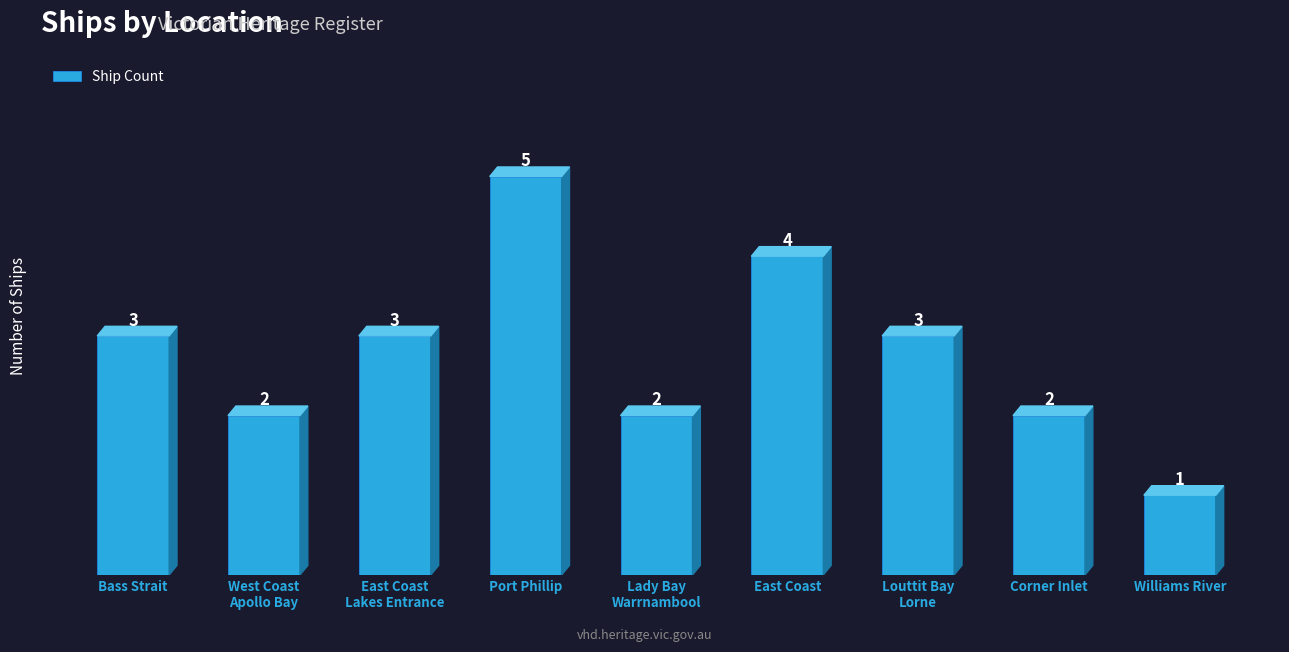

What is the minimum value shown in the chart?

1